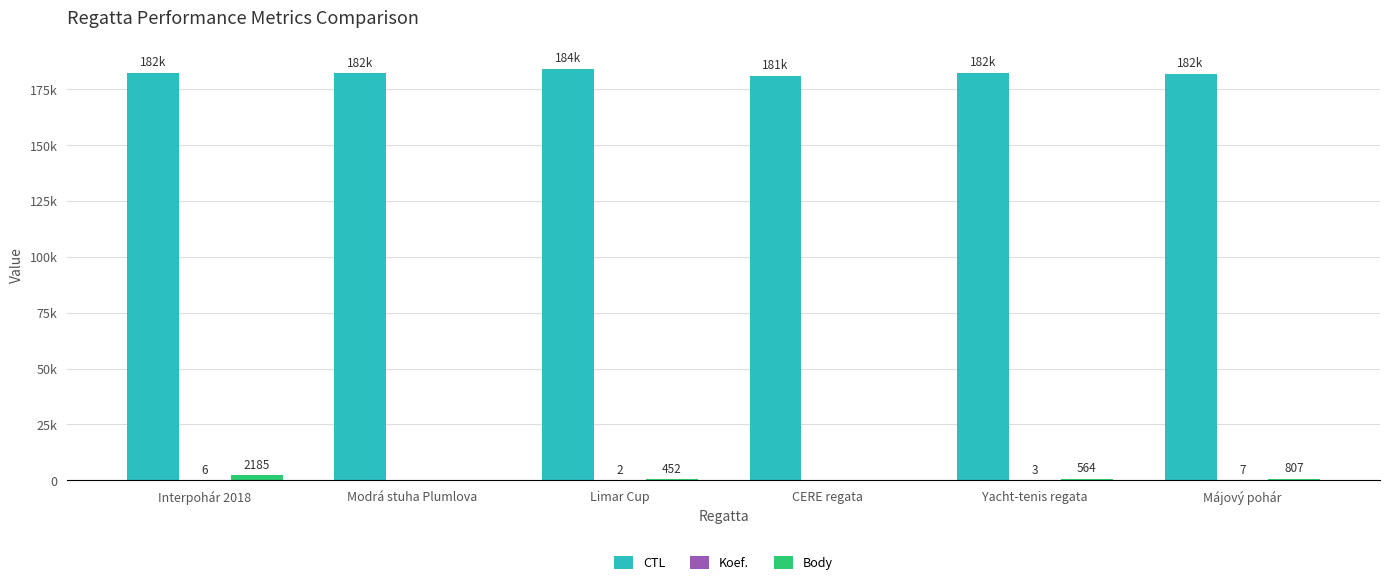

Are the bars grouped side by side (vs. stacked)?

Yes